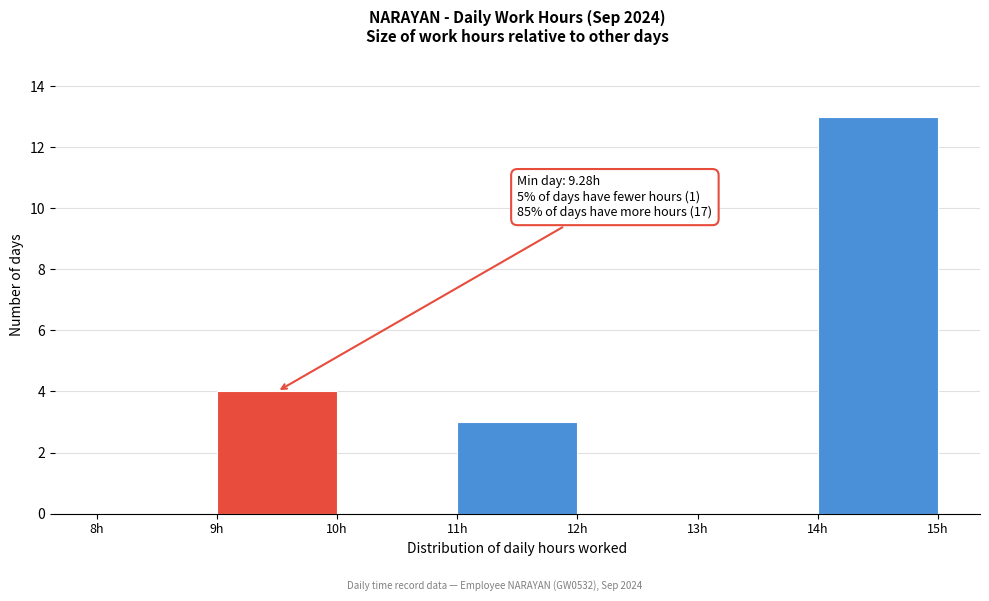

Over which range of the x-axis is the bar tallest?

14 to 15